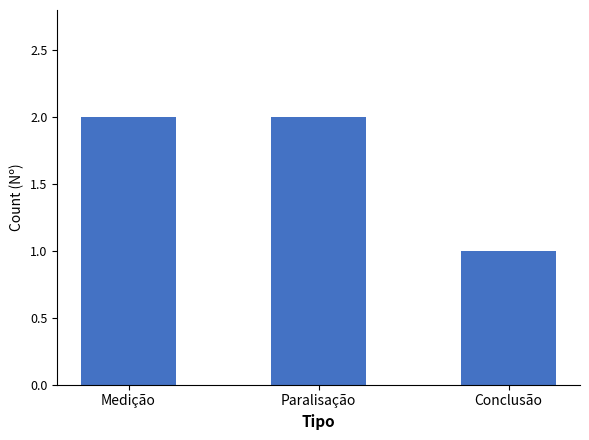

What is the greatest value displayed?

2